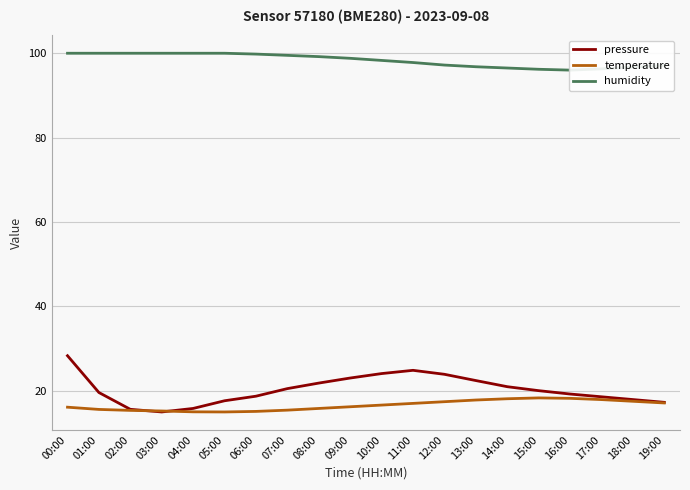

At which label is pressure closest to 21?

14:00